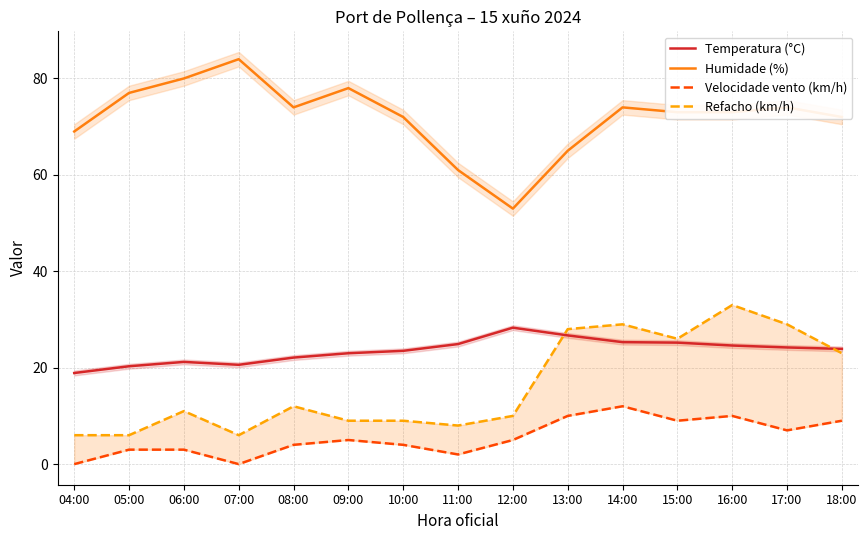

What position from the left is 10:00?

7